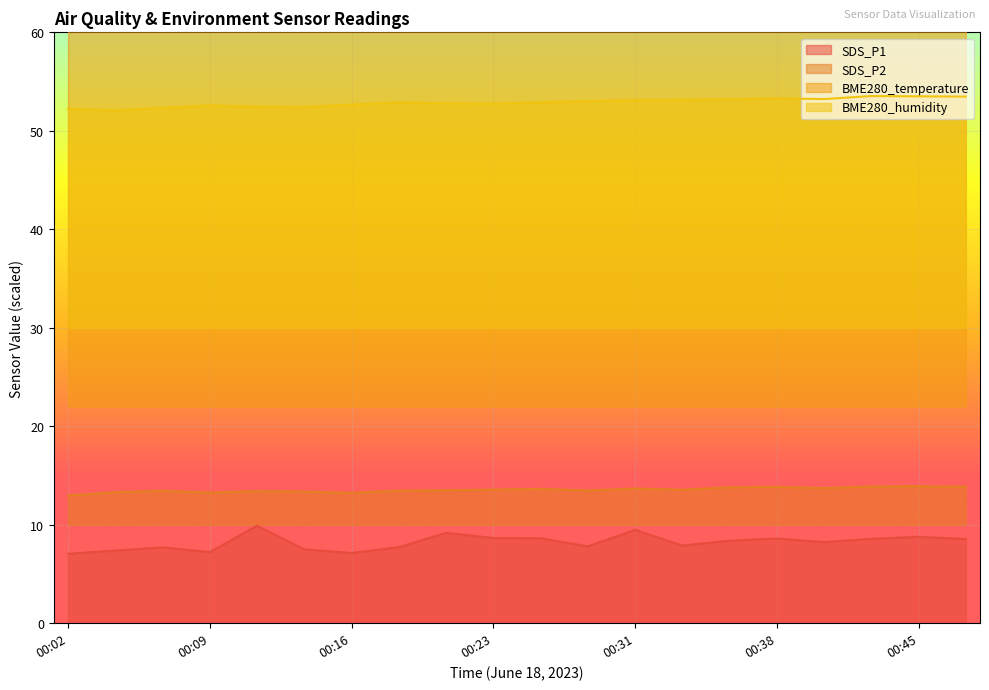

True or false: BME280_temperature and SDS_P1 cross at least once.

False